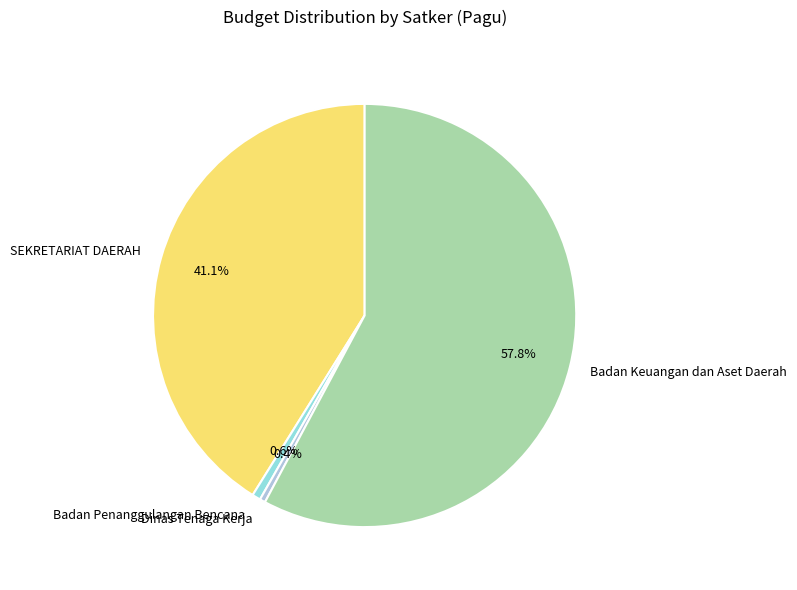

Count the number of slices in the pie.

4